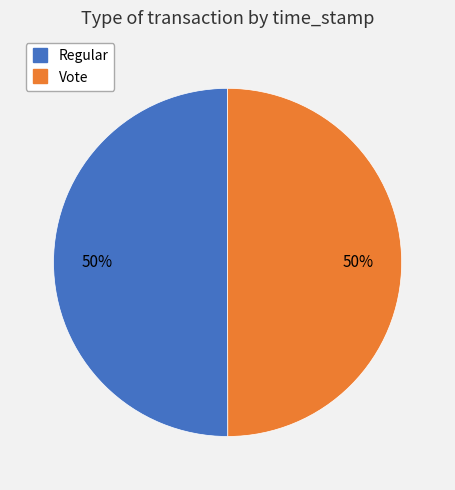

To the nearest percent, what is the average slice percentage?

50%